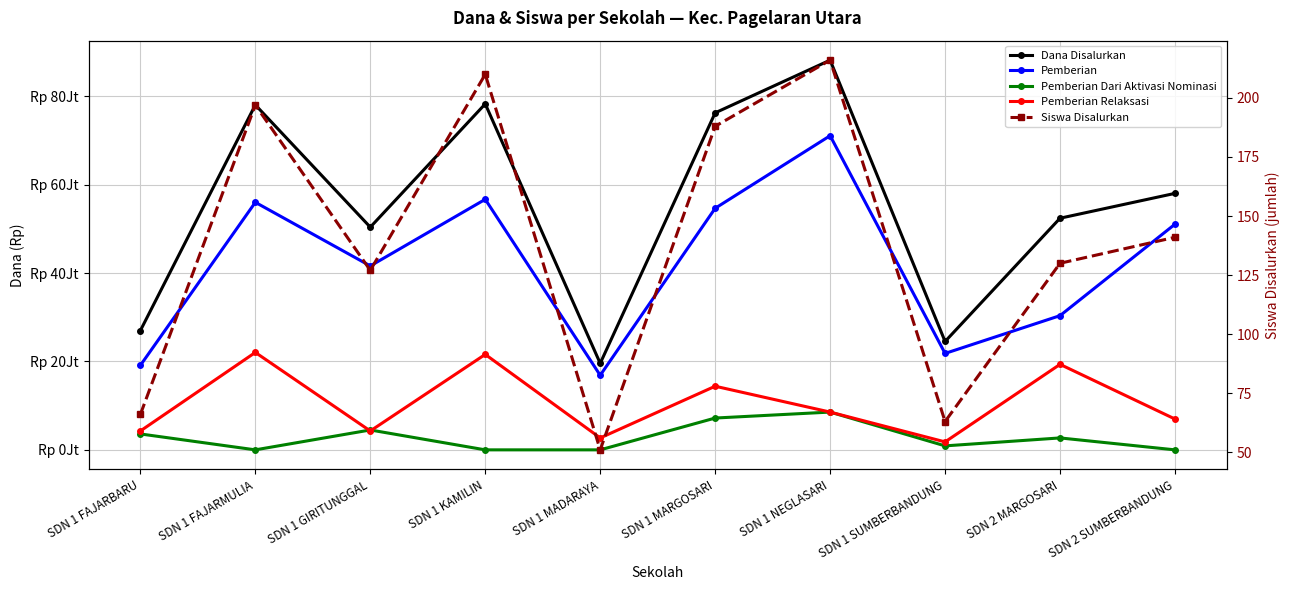

True or false: Pemberian and Siswa Disalurkan cross at least once.

False